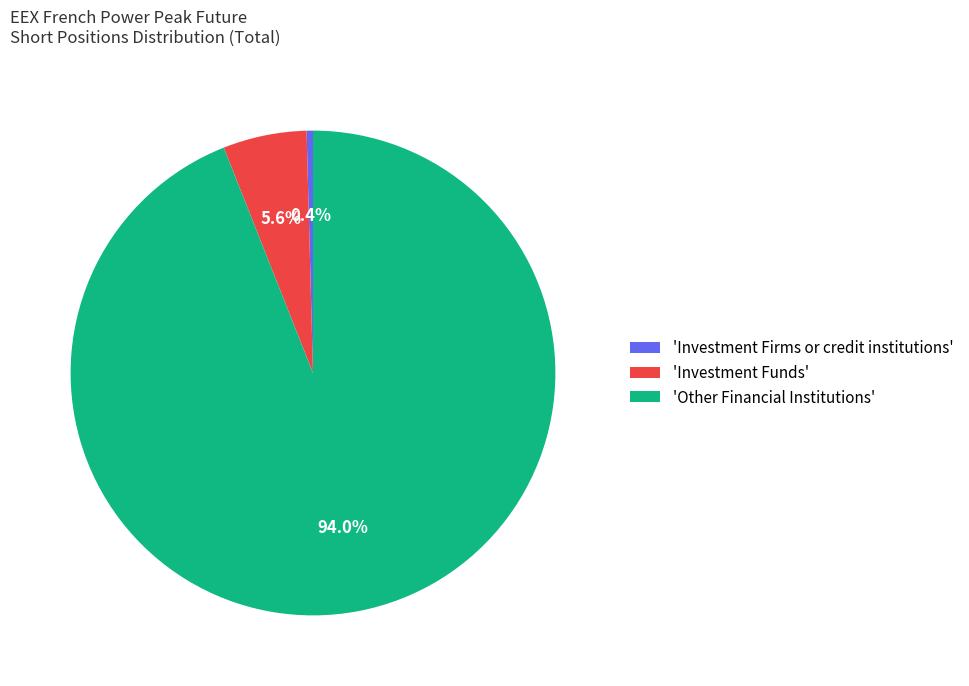

Rank the categories by value from highest to lowest.

'Other Financial Institutions', 'Investment Funds', 'Investment Firms or credit institutions'